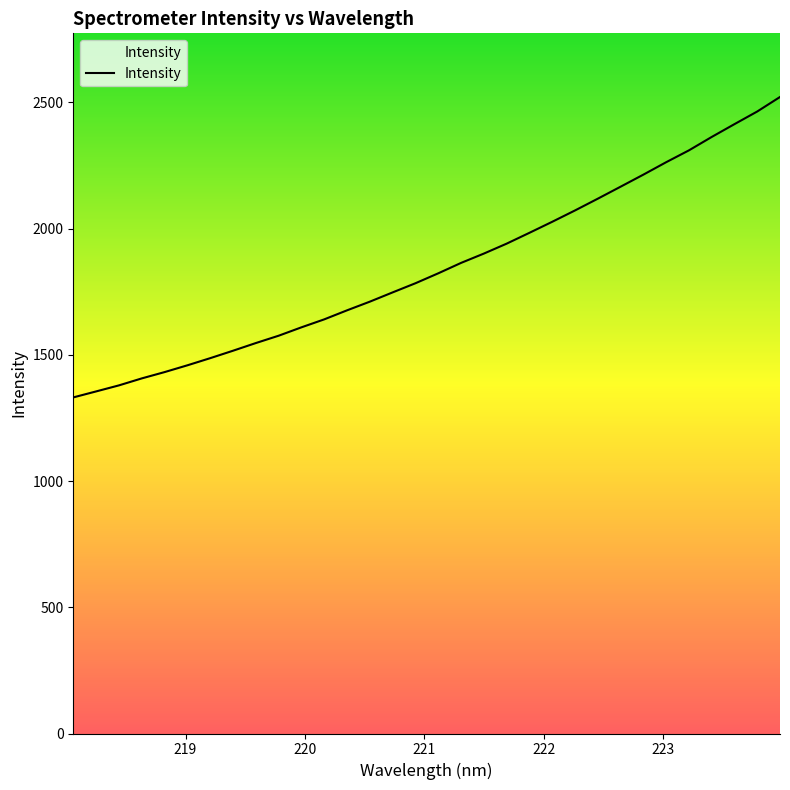

What is the difference between the second highest and second lowest values?

1108.8